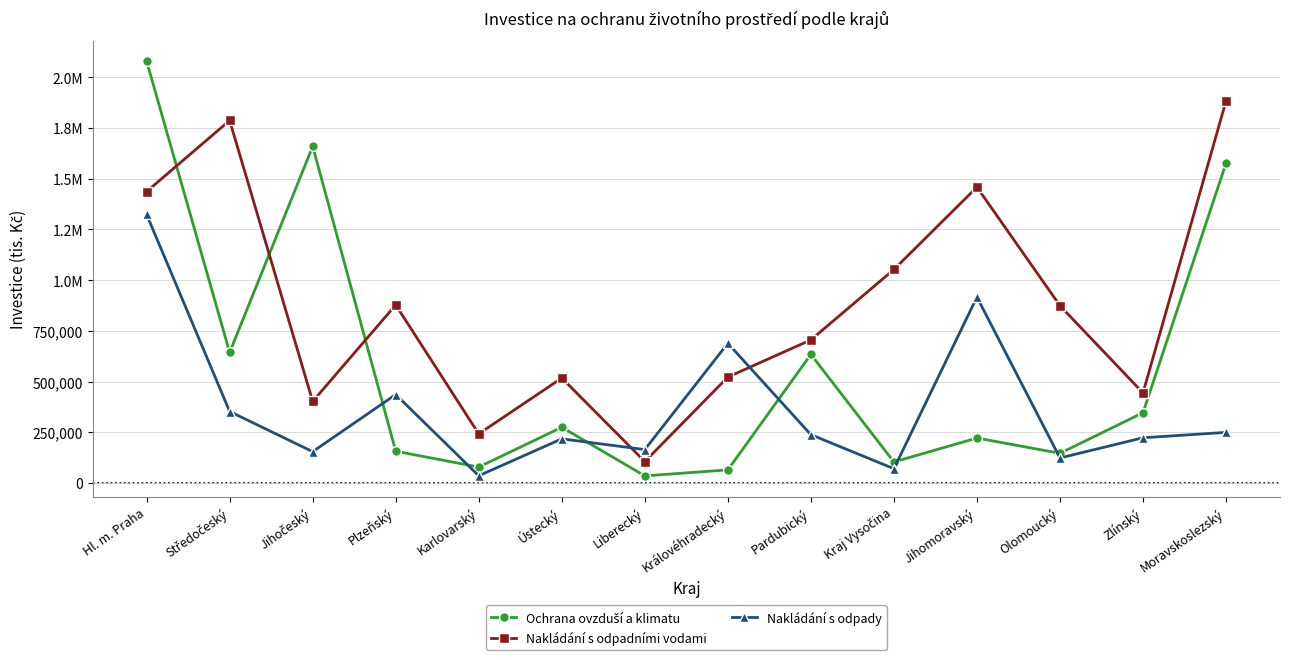

How many data points in Nakládání s odpady are less than 238030?

7